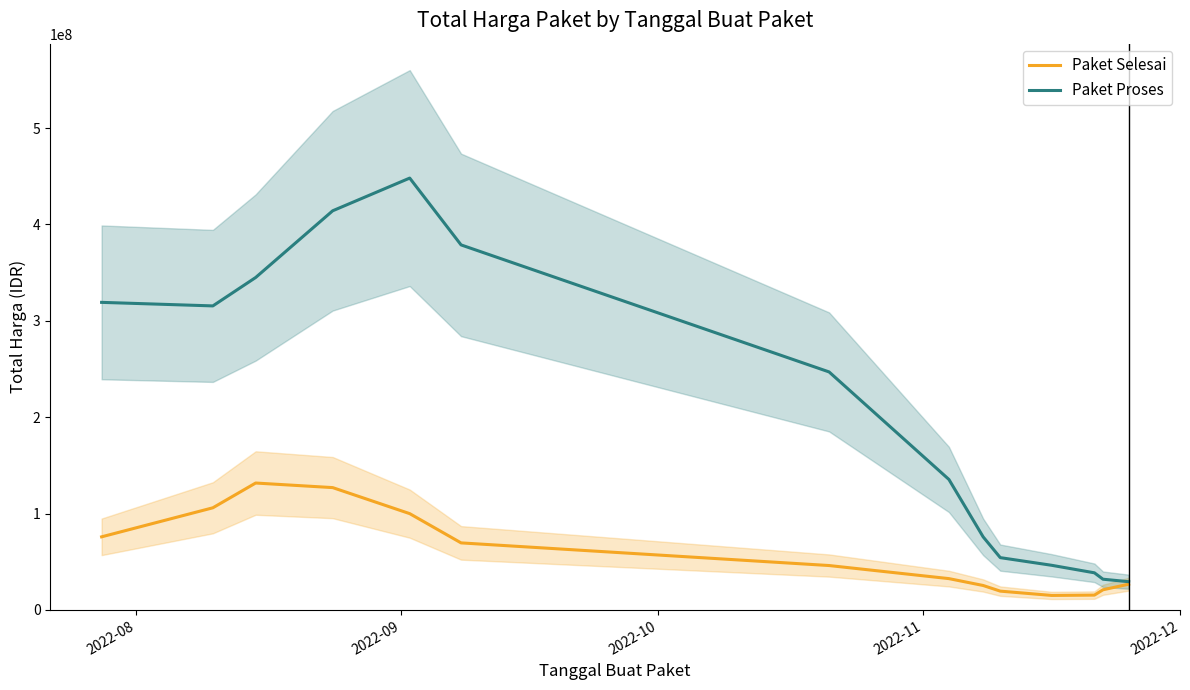

What is the minimum value for Paket Selesai?

15092645.1